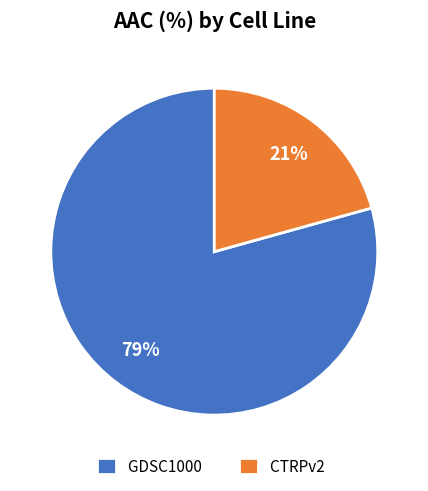

To the nearest percent, what is the average slice percentage?

50%